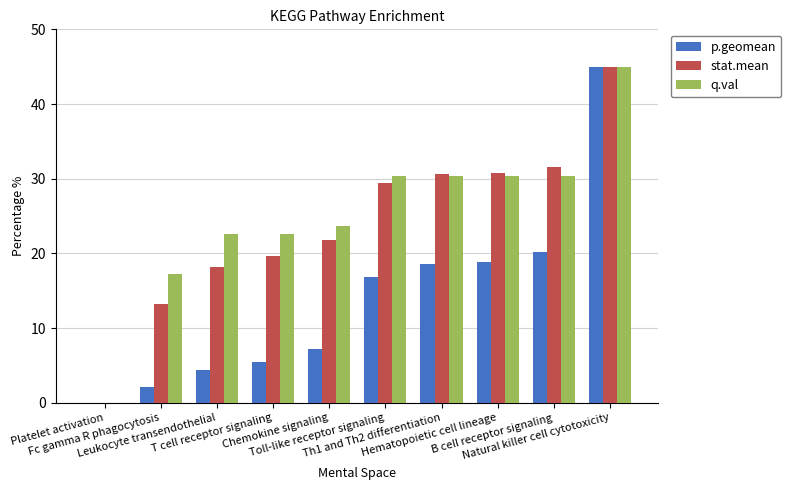

How many categories are shown in the chart?

10